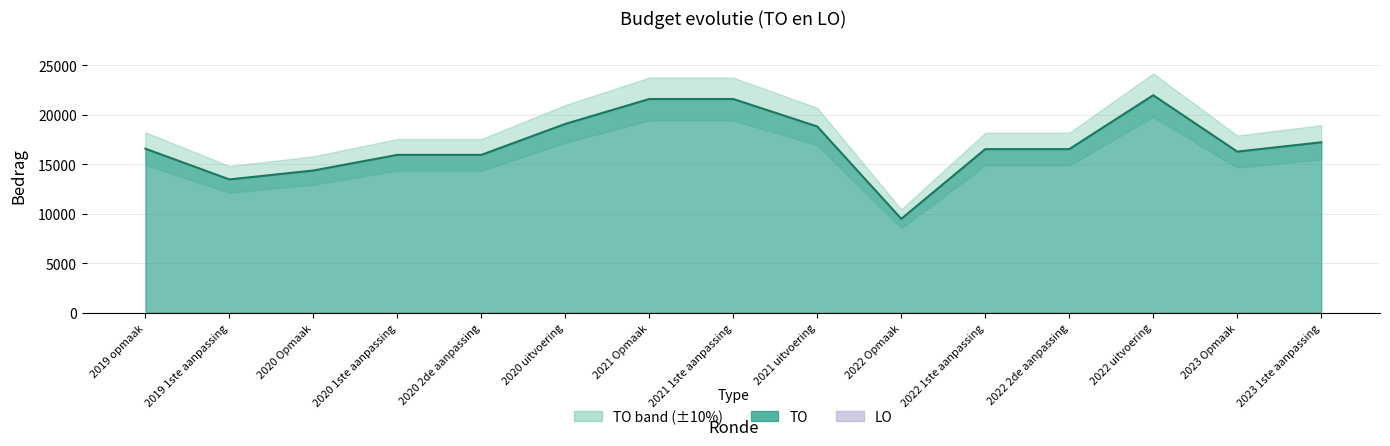

Does the chart display data point markers on the line(s)?

No